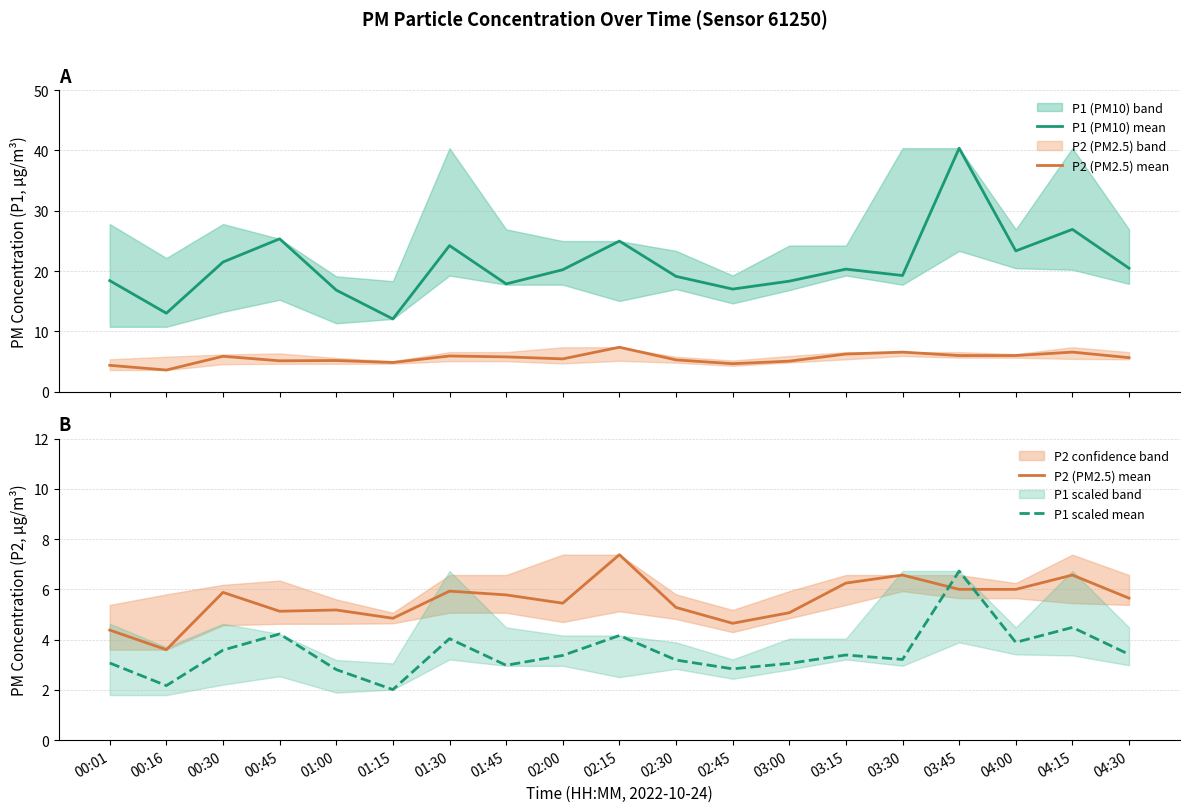

In P1 (PM10), how many points are higher than both neighbors (excluding endpoints)?

6